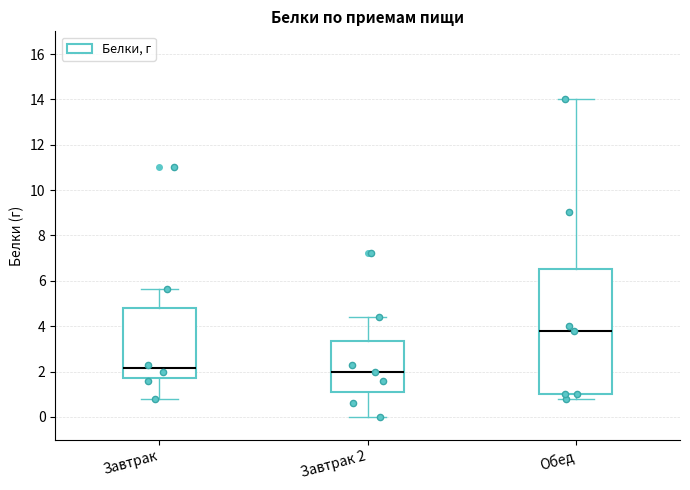

Which box's median line is the highest?

Обед